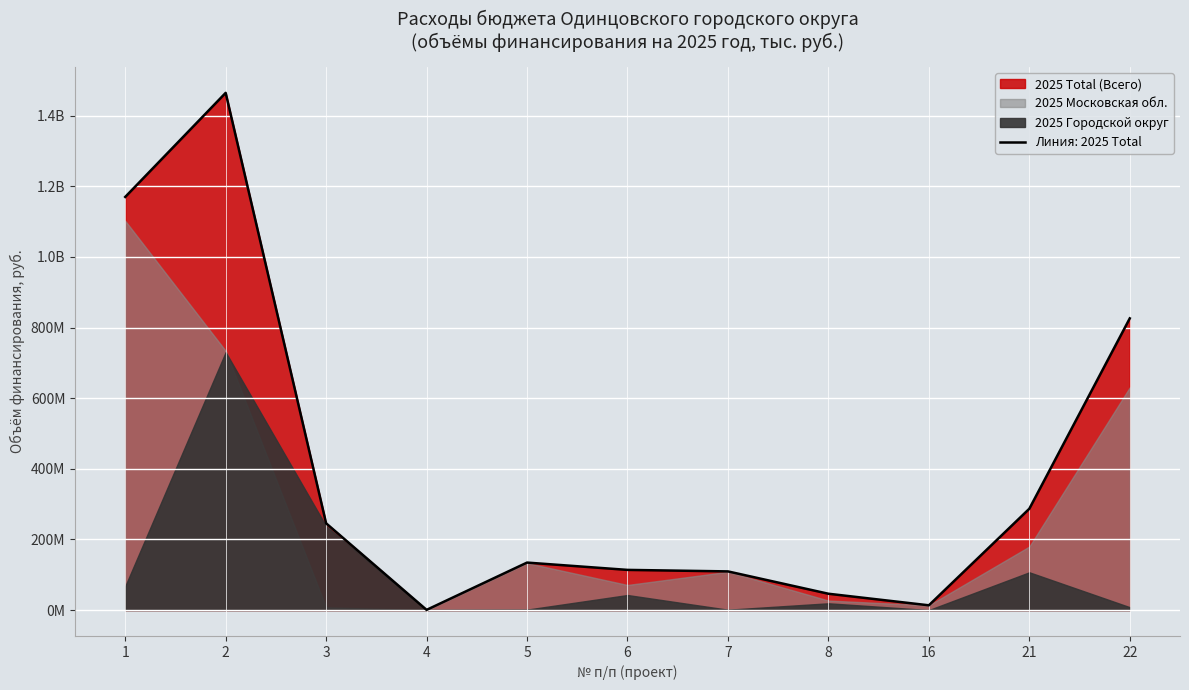

Reading left to right, list all the values displayed in this chart.

2025 Total (Всего): 1169957830.0	1464696380.0	245792930.0	672343.8	134580740.0	113894210.0	109617220.0	46356330.0	13605880.0	287037850.0	826132130.0
2025 Московская обл.: 1102387420.0	734233870.0	7926480.0	0.0	133234930.0	71183880.0	108521040.0	27072100.0	13469820.0	179972730.0	630808690.0
2025 Городской округ: 67570410.0	730462510.0	237866450.0	672343.8	1345810.0	42710330.0	1096180.0	19284230.0	136060.0	107065120.0	8267240.0